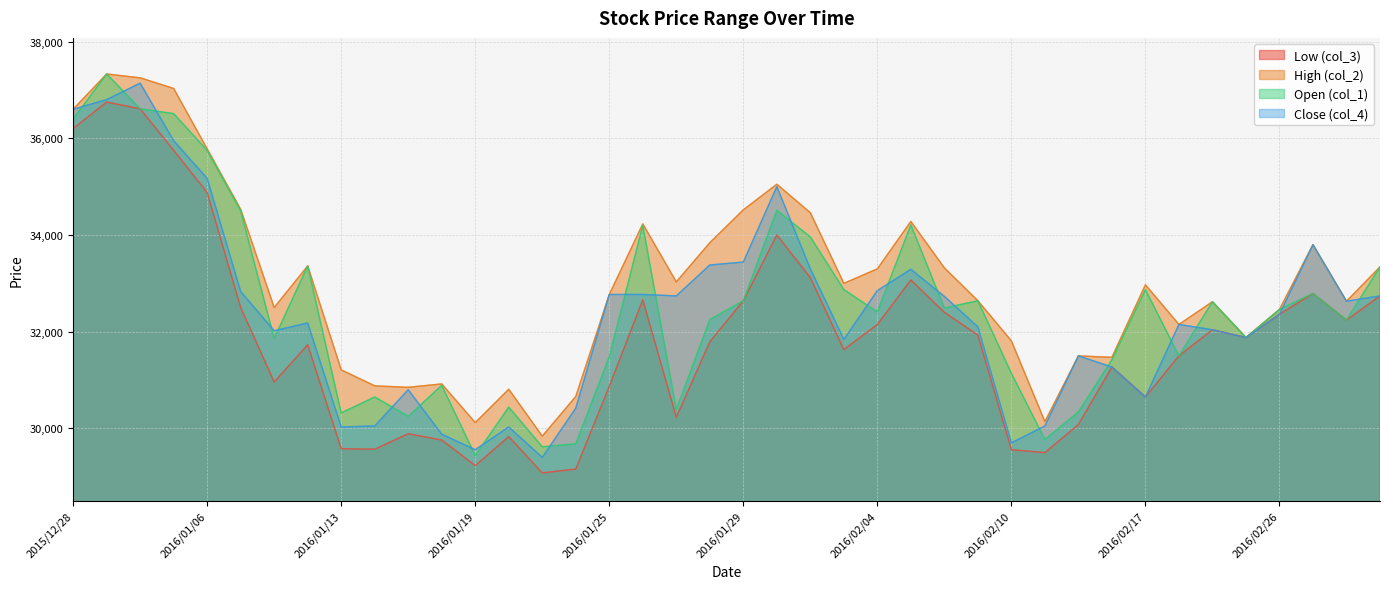

How many data points does each series have?

40